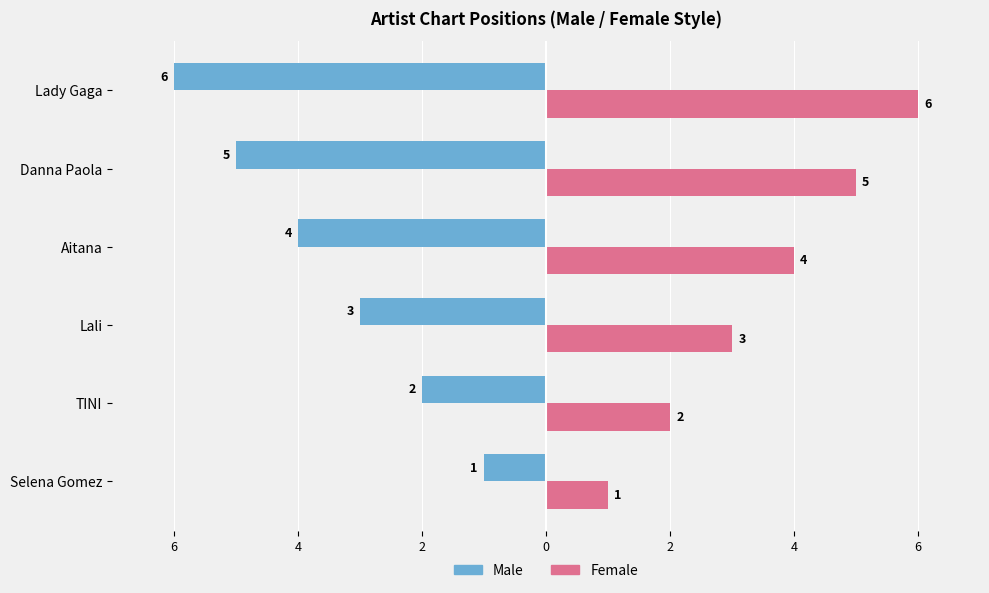

What are all the series names shown in the legend?

Male, Female